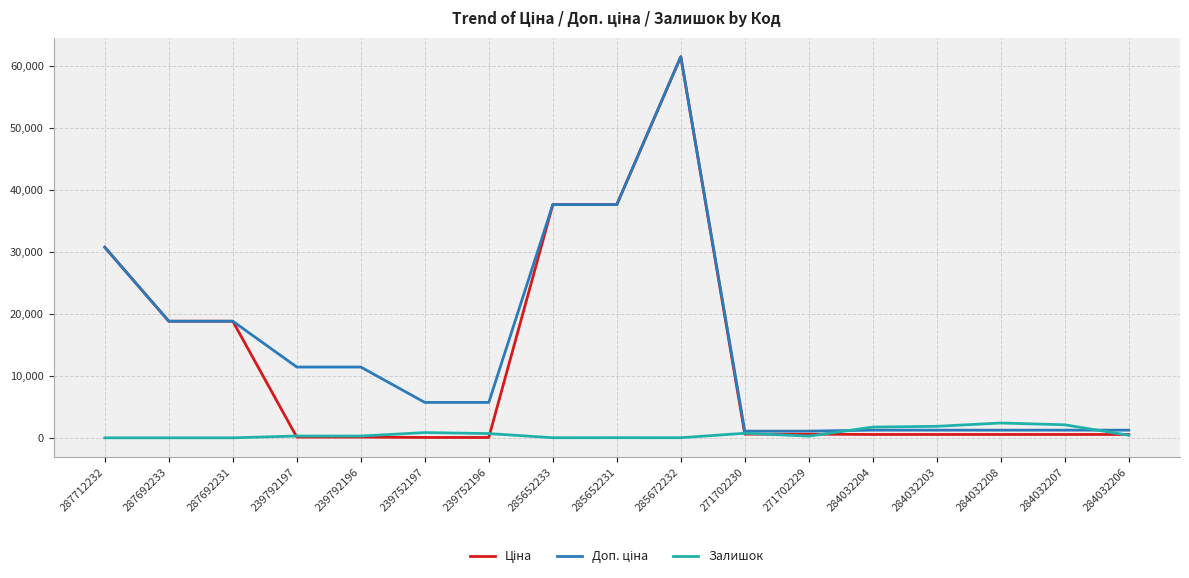

Which label corresponds to the largest value in the chart?

285672232